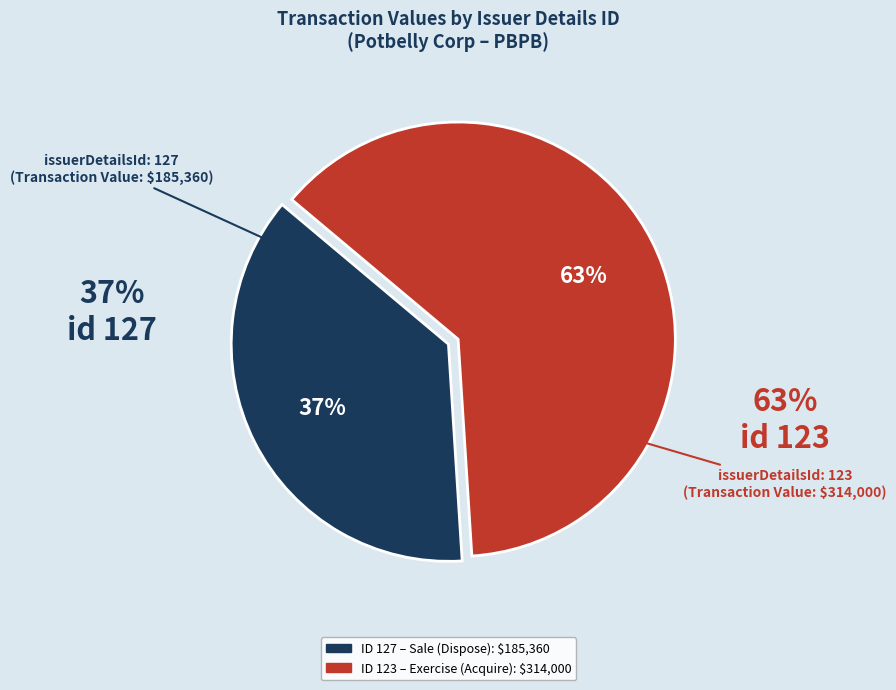

Does any single category account for the majority?

Yes